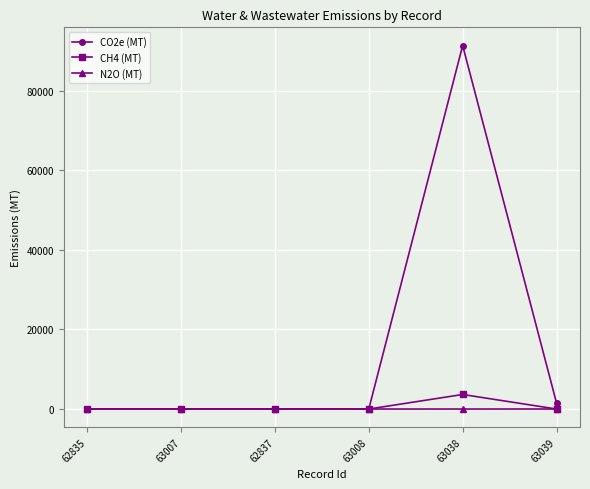

What is the difference between the maximum and minimum values in the CH4 (MT) series?

3654.6